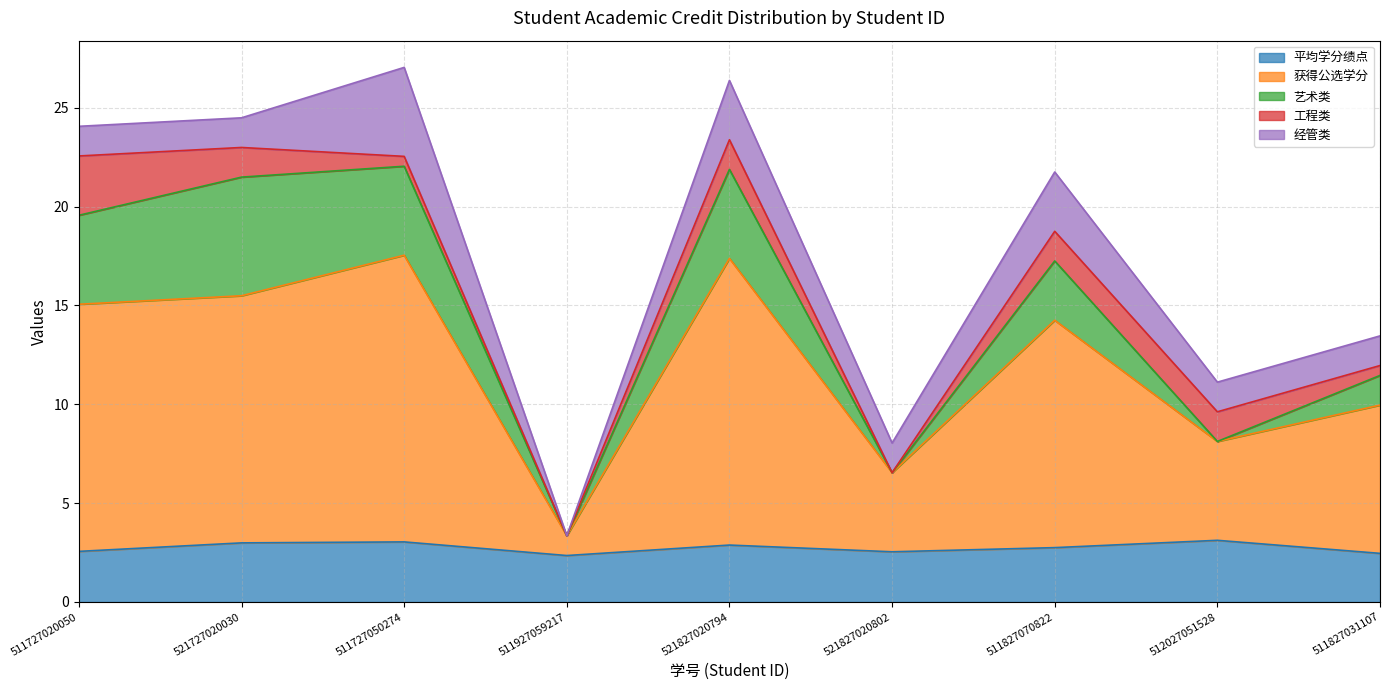

At how many categories does at least one series exceed 1?

9